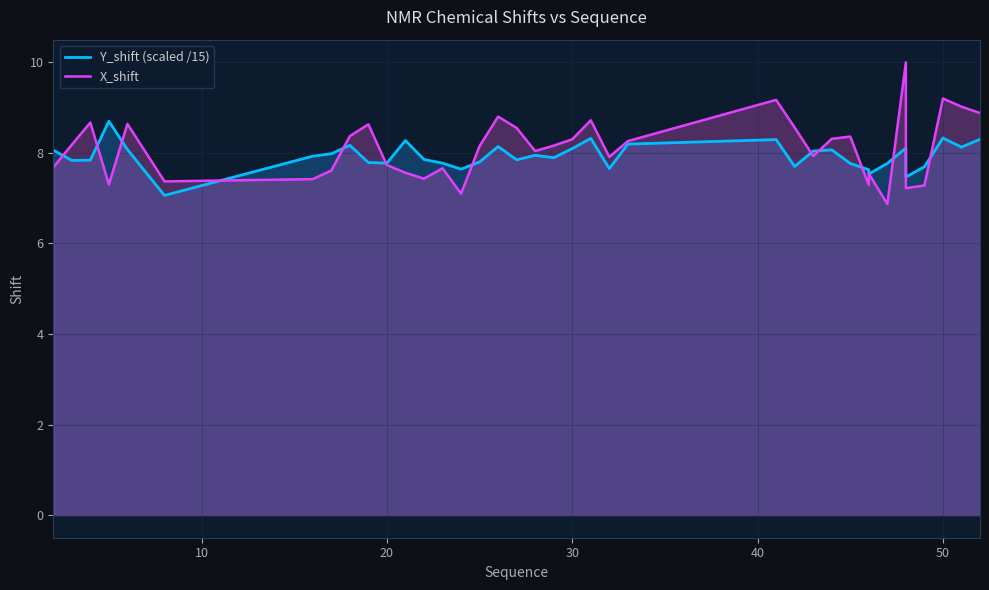

True or false: X_shift has more than 2 interior local peaks.

True